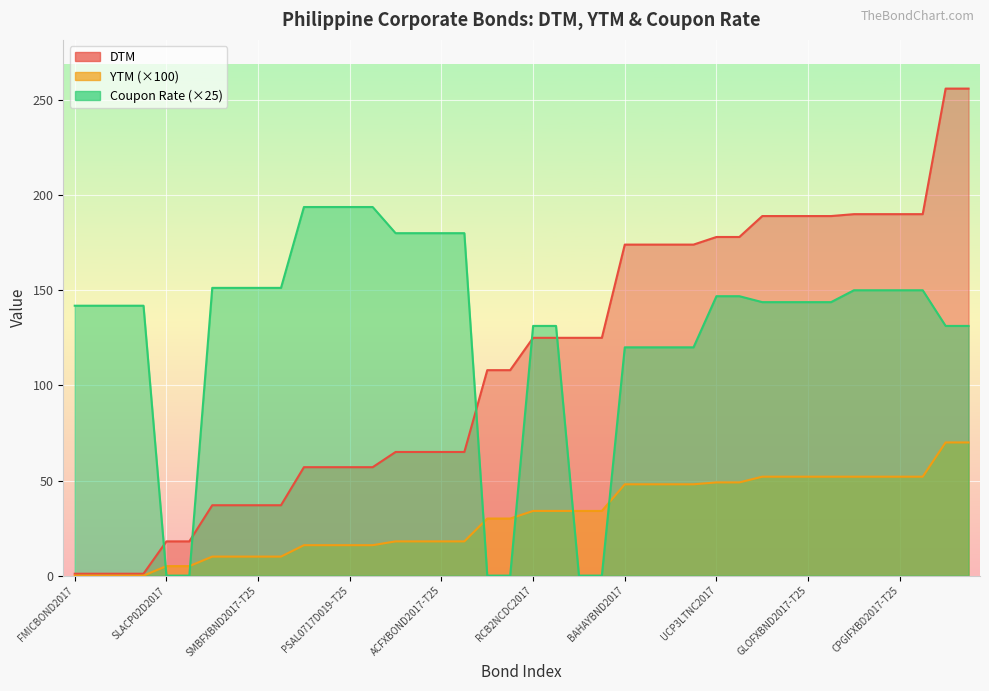

What is the value of the YTM point at the 17th from the left?

18.0